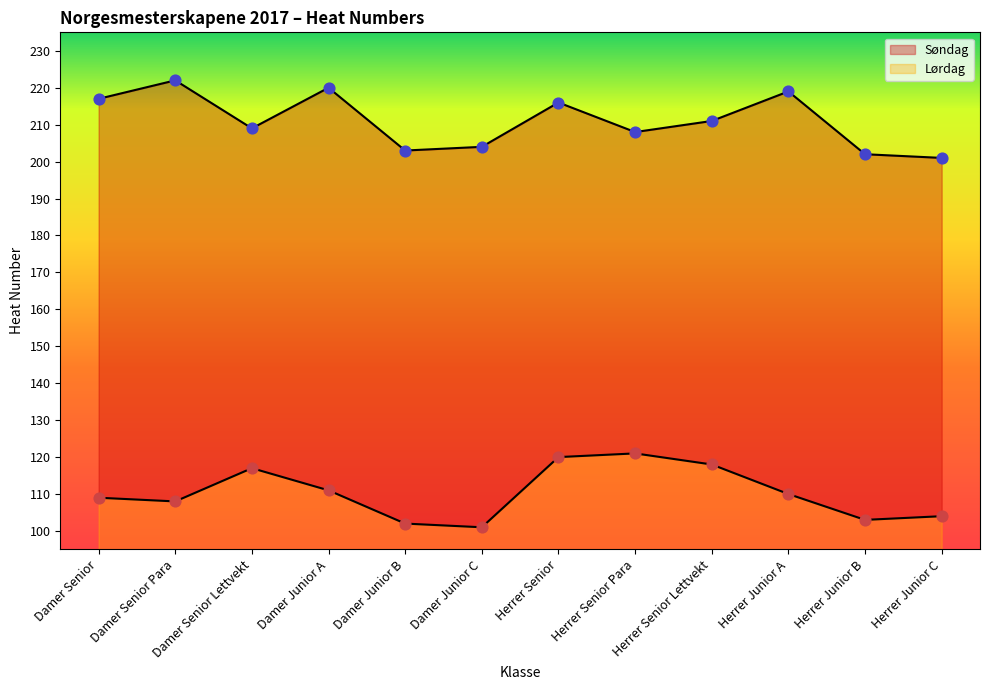

What are all the series names shown in the legend?

Lørdag, Søndag